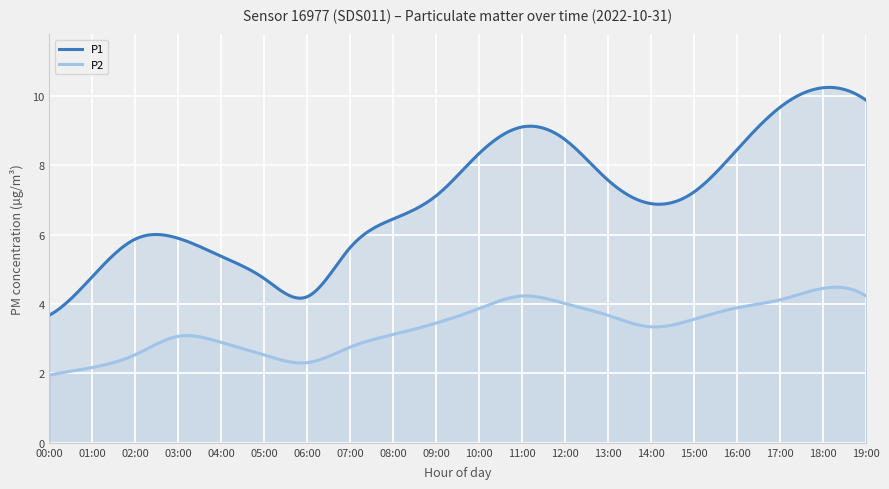

What position from the right is 08:00?

12